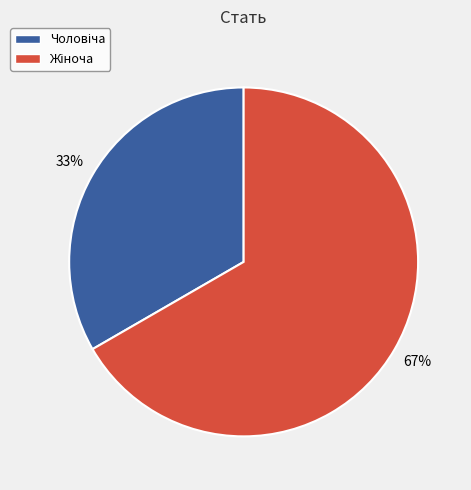

To the nearest percent, what is the average slice percentage?

50%